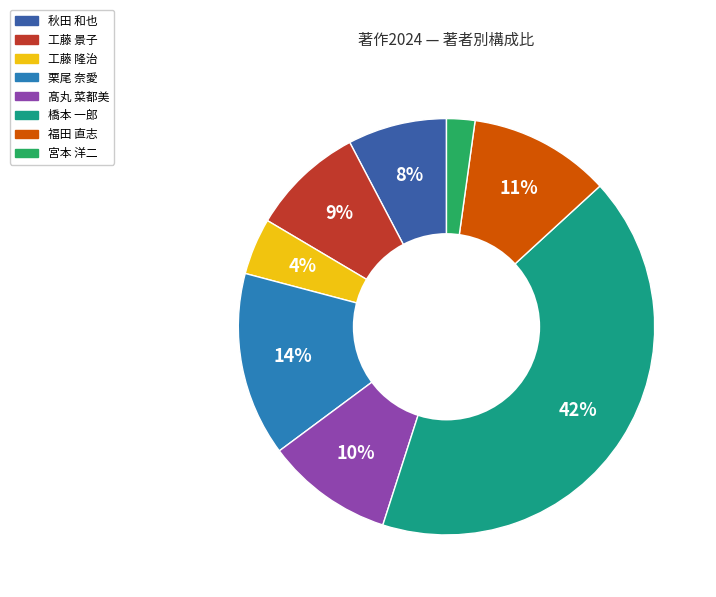

Do 髙丸 菜都美 and 橋本 一郎 together represent more than half of the pie?

Yes